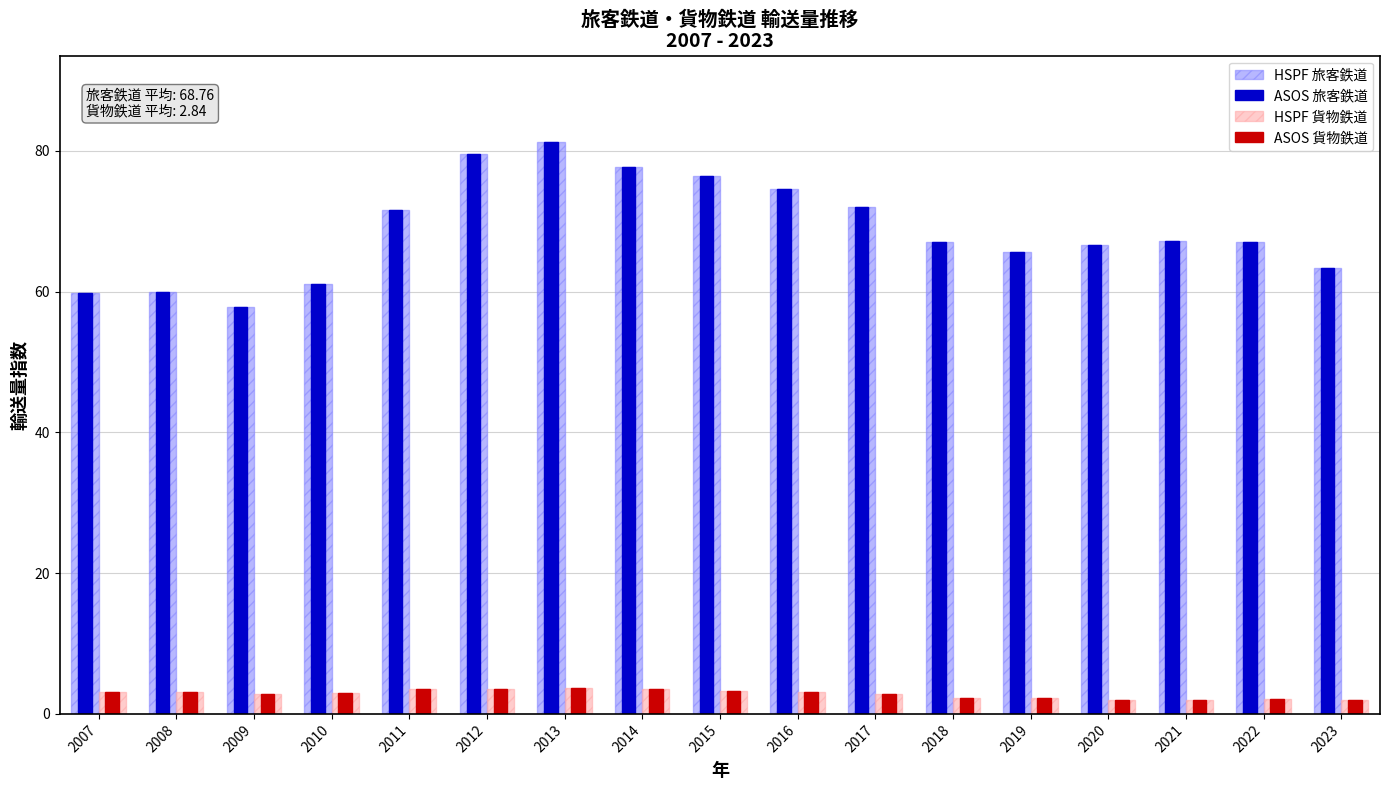

How many groups of bars are there?

17